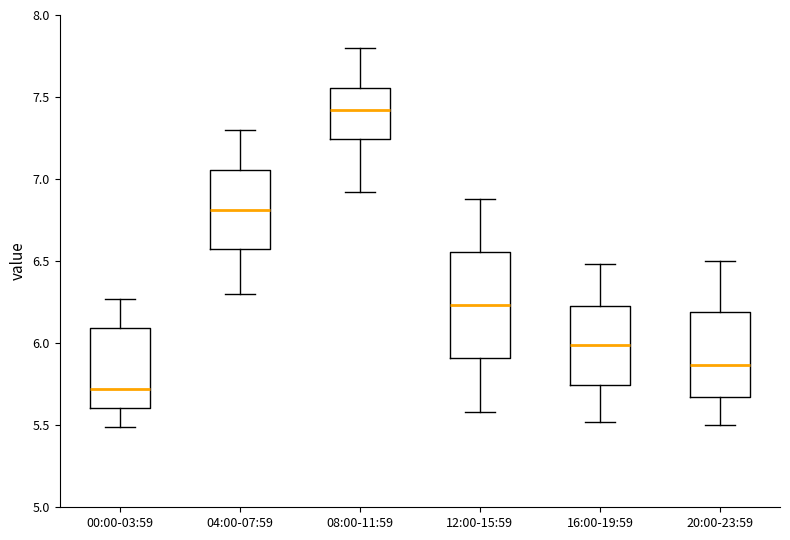

Where is the lower edge of the box for 16:00-19:59 on the y-axis? The values are not printed on the chart, so give them approximately, as read against the axis.

5.75